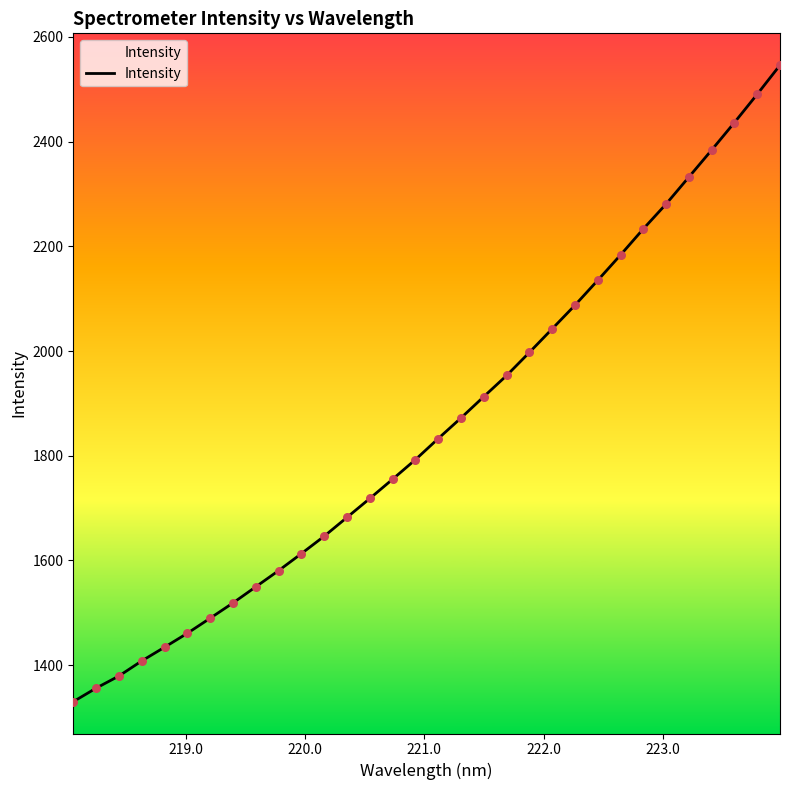

What is the smallest value displayed?

1330.4